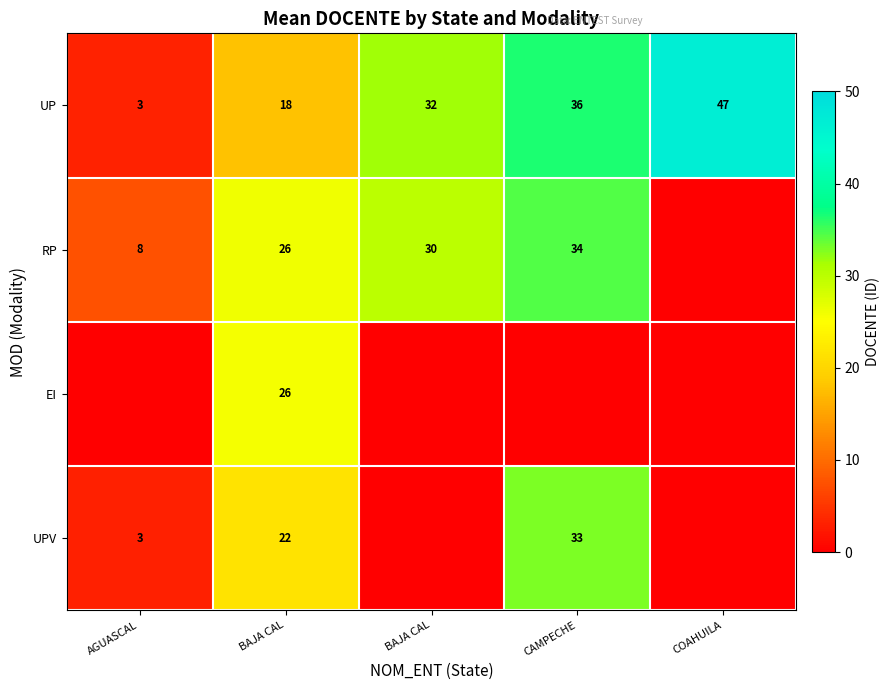

The UPV series shows -12.9 at BAJA CAL. True or false?

False